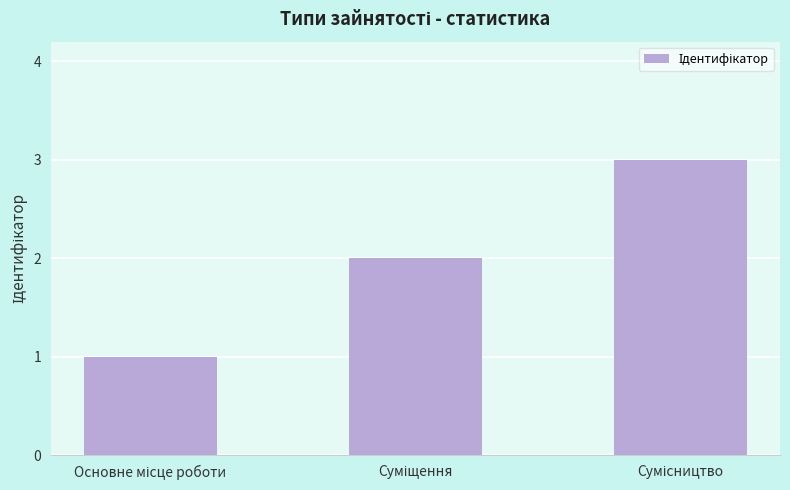

What is the sum of all values?

6